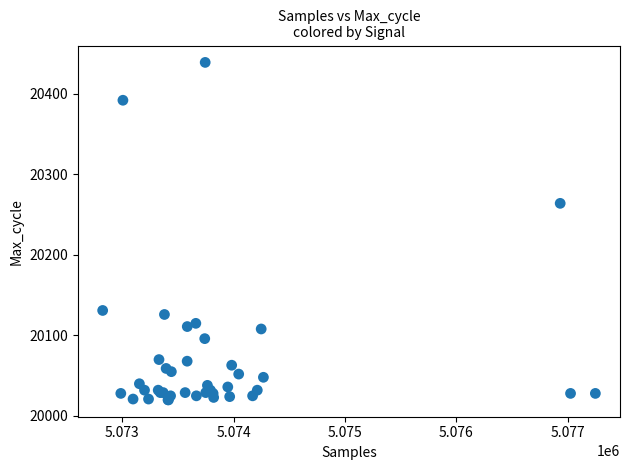

What Y value in the scatter plot is closest to 20229?

20264